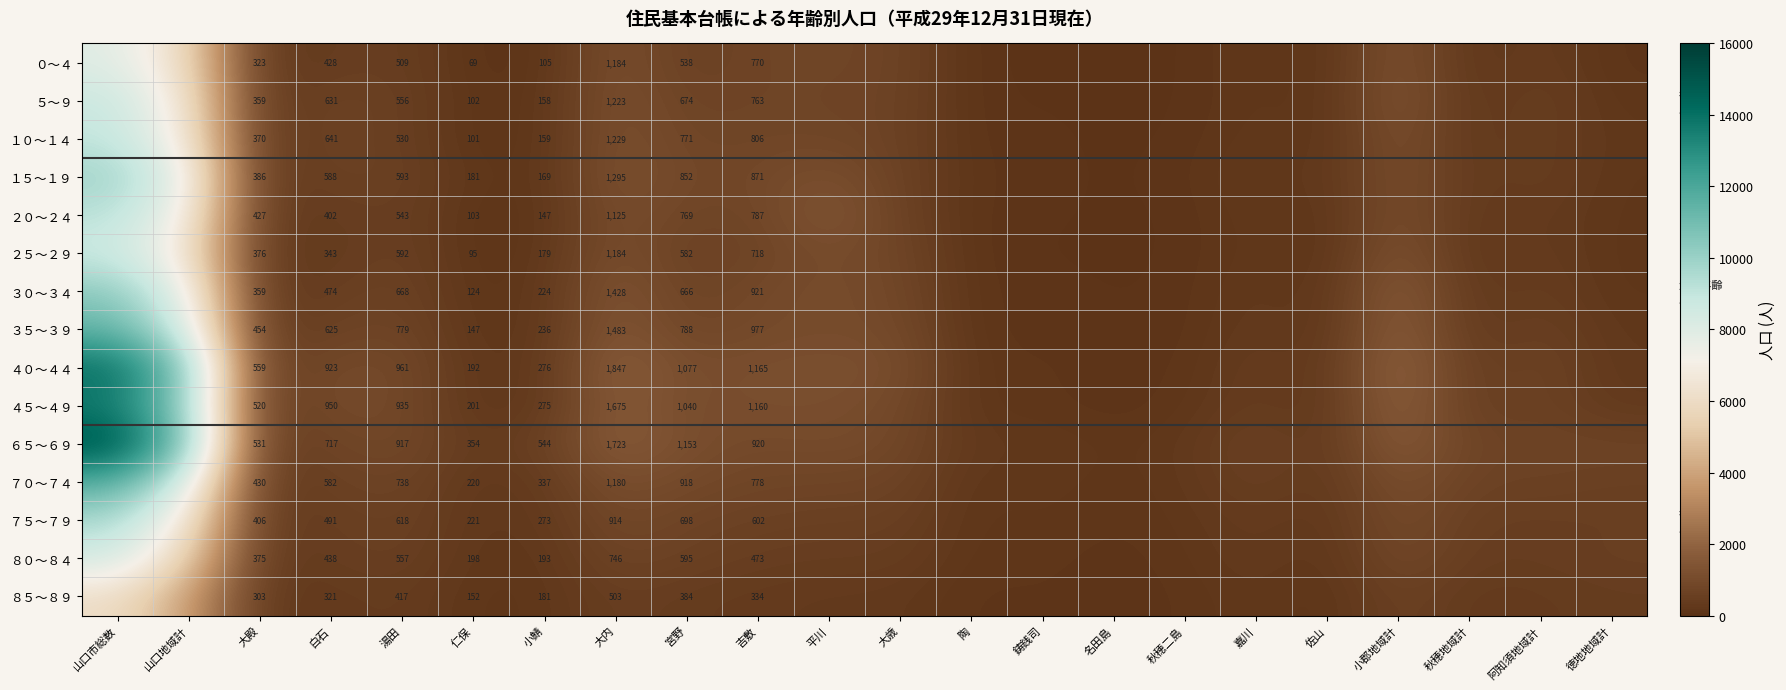

At 仁保, list the series in order from largest to smallest.

６５～６９, ７５～７９, ７０～７４, ４５～４９, ８０～８４, ４０～４４, １５～１９, ８５～８９, ３５～３９, ３０～３４, ２０～２４, ５～９, １０～１４, ２５～２９, ０～４